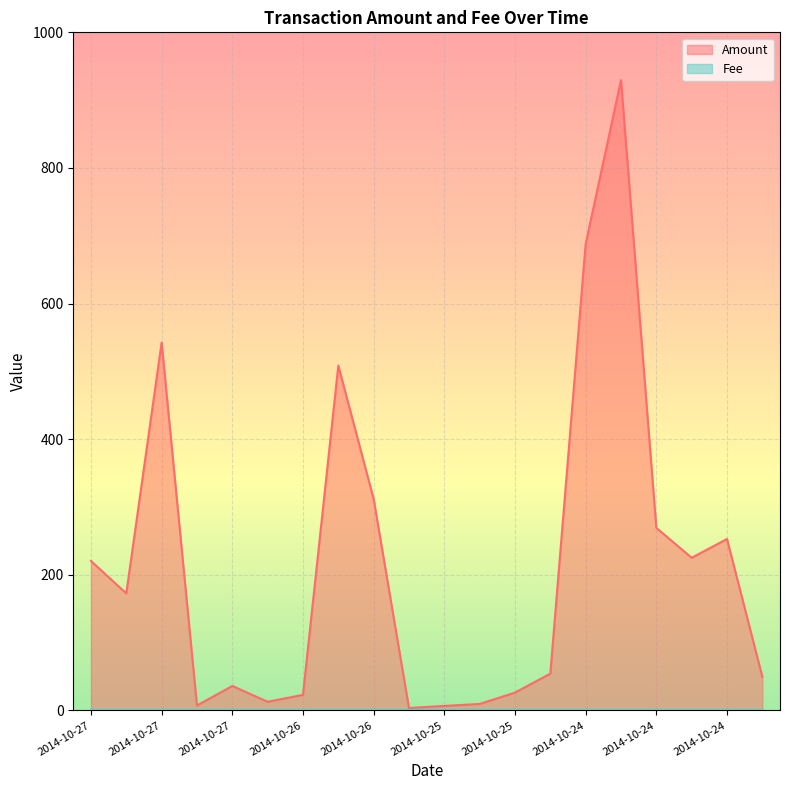

Reading left to right, what are all the values shown in this chart?

220.4	172.6	542.5	7.3	36.1	12.8	23.0	508.5	311.9	3.6	6.7	9.6	26.3	54.2	688.0	929.4	269.2	225.2	252.8	49.6